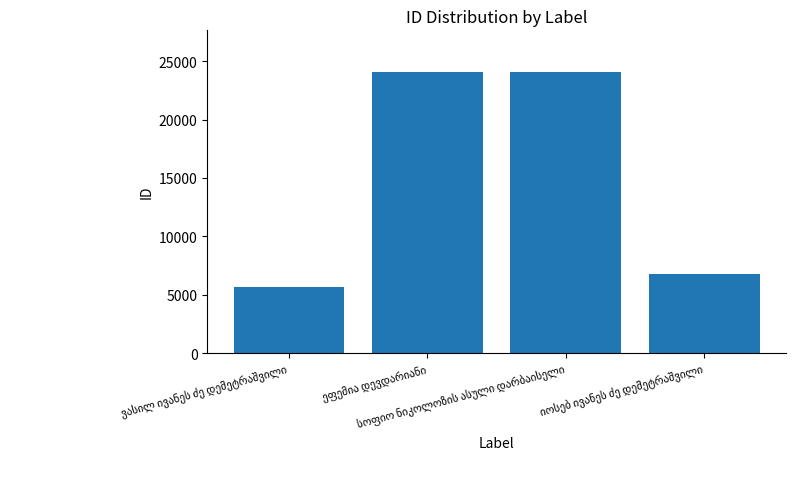

What is the value of the 1st bar from the left?

5685